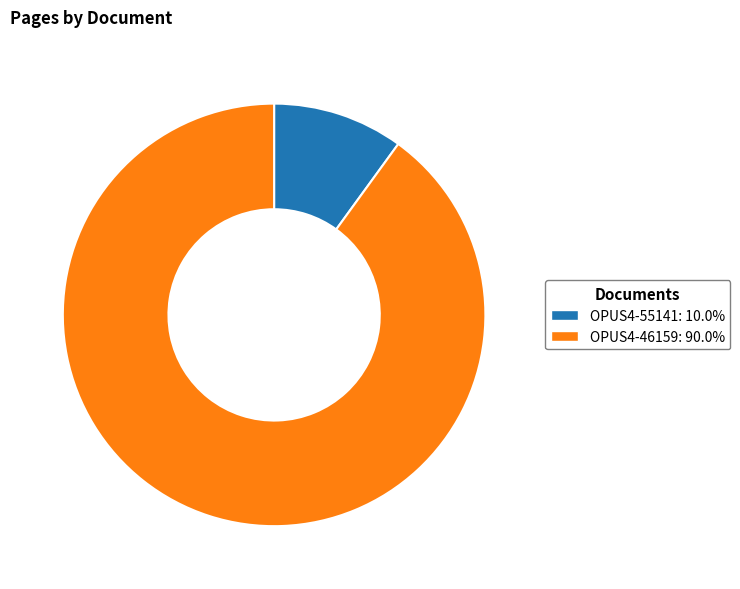

Which slice is the largest?

OPUS4-46159